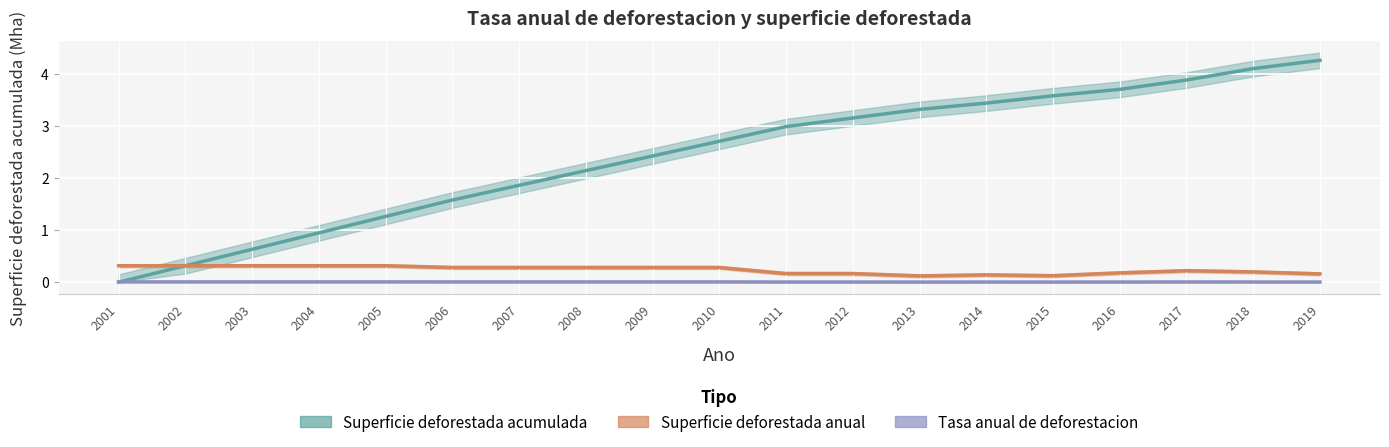

The value of Superficie deforestada acumulada at 2004 is 1.6. True or false?

False